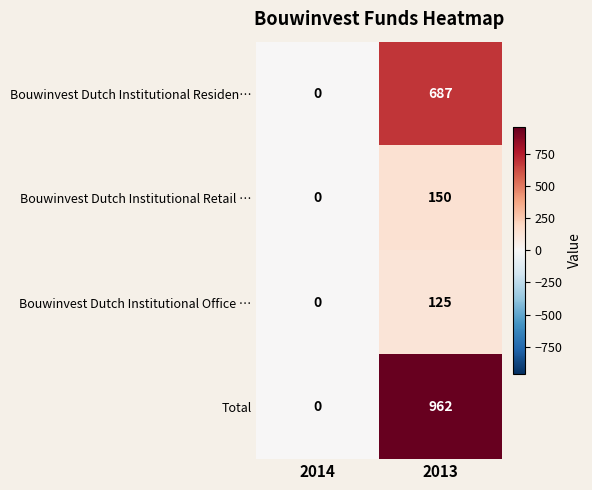

List the labels in order of Bouwinvest Dutch Institutional Retail … value, smallest first.

2014, 2013